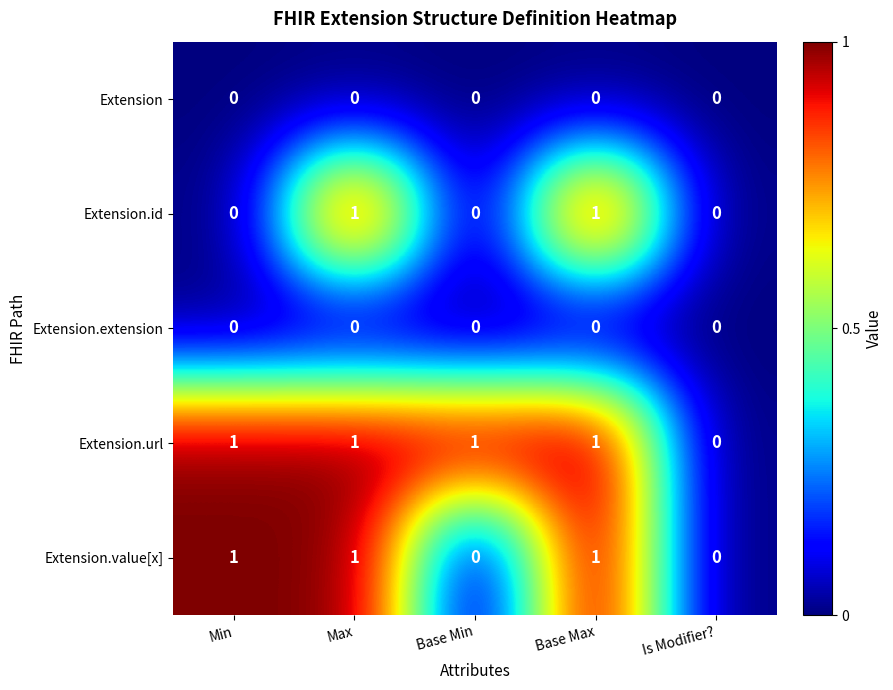

How many data points does each series have?

5